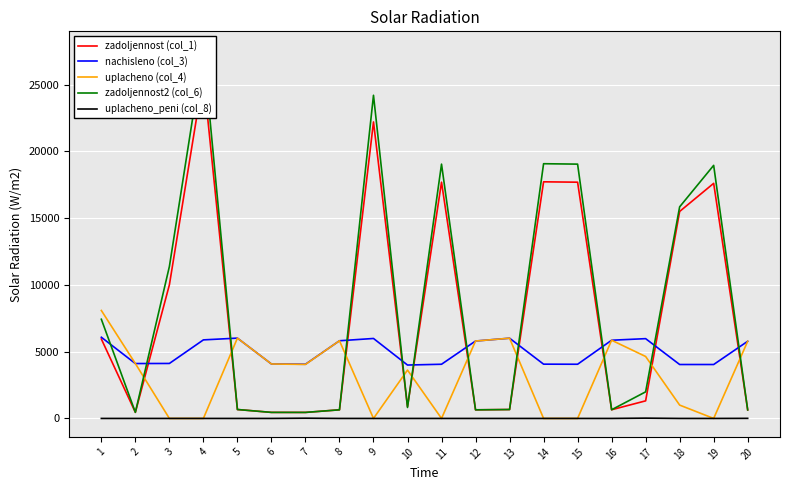

What is the value of the zadoljennost (col_1) point at the 13th from the left?

667.6